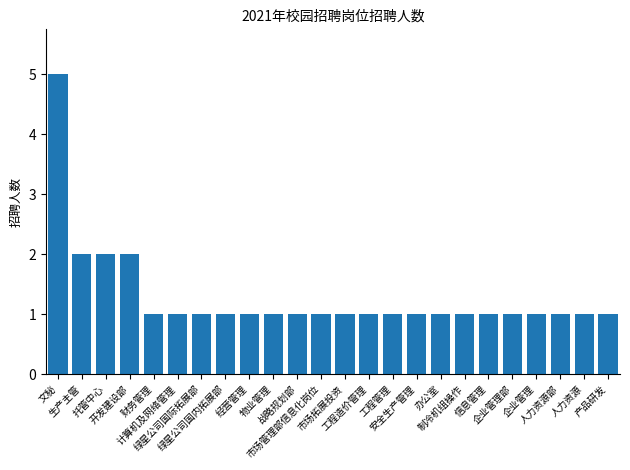

What is the maximum value shown in the chart?

5